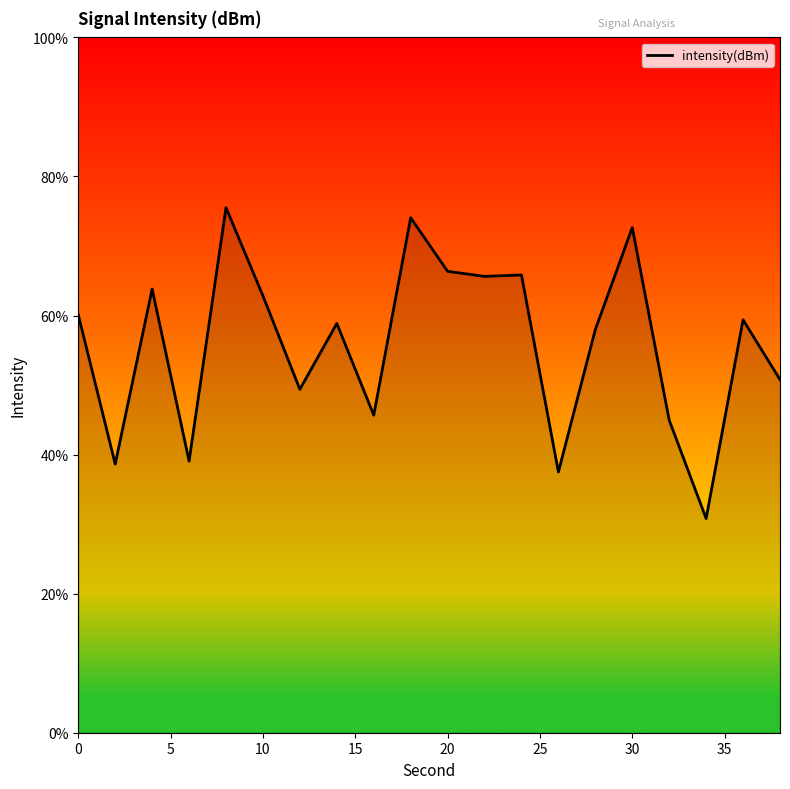

What is the smallest value displayed?

30.8